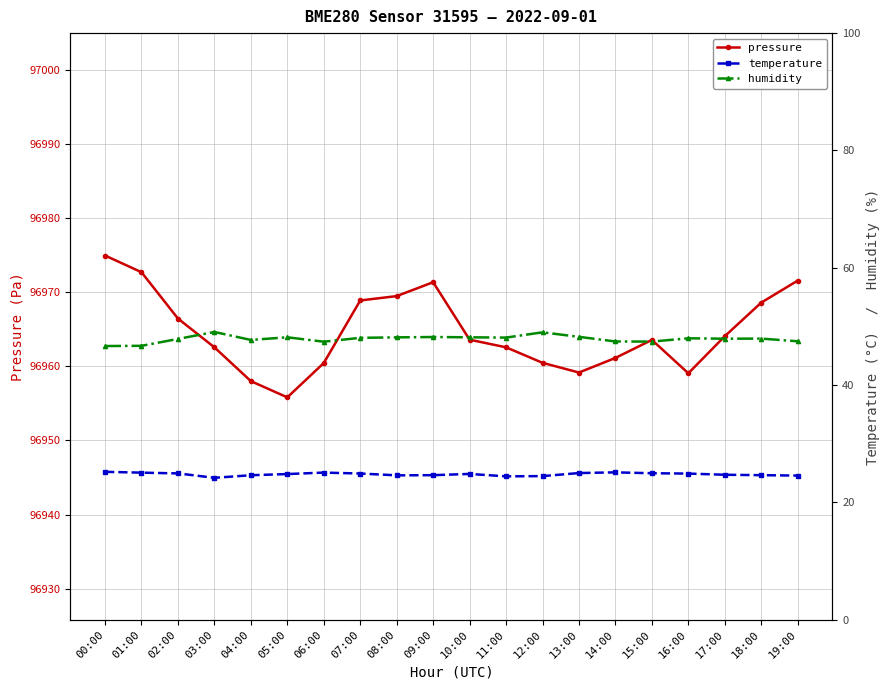

Reading right to left, list all the values displayed in this chart.

pressure: 96971.6	96968.6	96964.1	96959.1	96963.6	96961.1	96959.2	96960.5	96962.6	96963.6	96971.3	96969.5	96968.9	96960.4	96955.8	96958.0	96962.6	96966.4	96972.7	96974.9
temperature: 24.6	24.6	24.7	24.9	25.0	25.1	25.0	24.5	24.4	24.9	24.6	24.6	24.9	25.1	24.8	24.6	24.2	24.9	25.1	25.2
humidity: 47.5	47.9	47.9	48.0	47.4	47.4	48.2	49.0	48.1	48.1	48.2	48.1	48.1	47.4	48.1	47.7	49.1	47.9	46.7	46.7